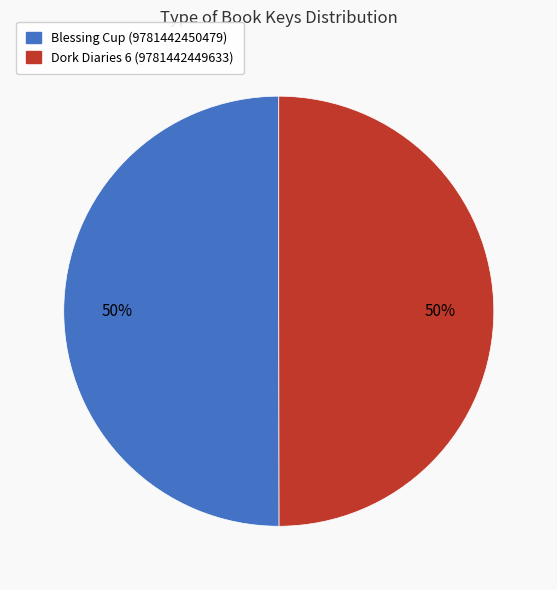

To the nearest percent, what is the average slice percentage?

50%